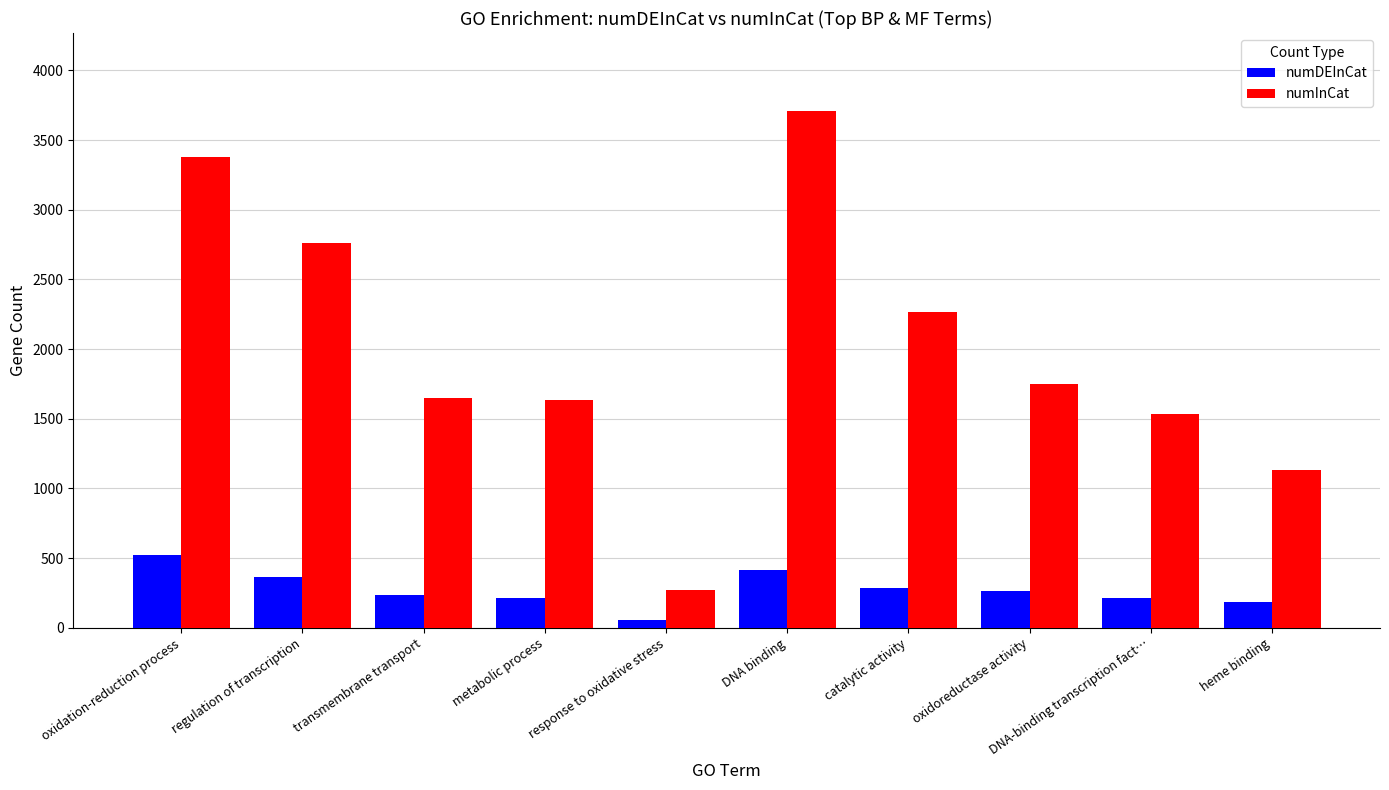

The value of numInCat at regulation of transcription is 2761. True or false?

True